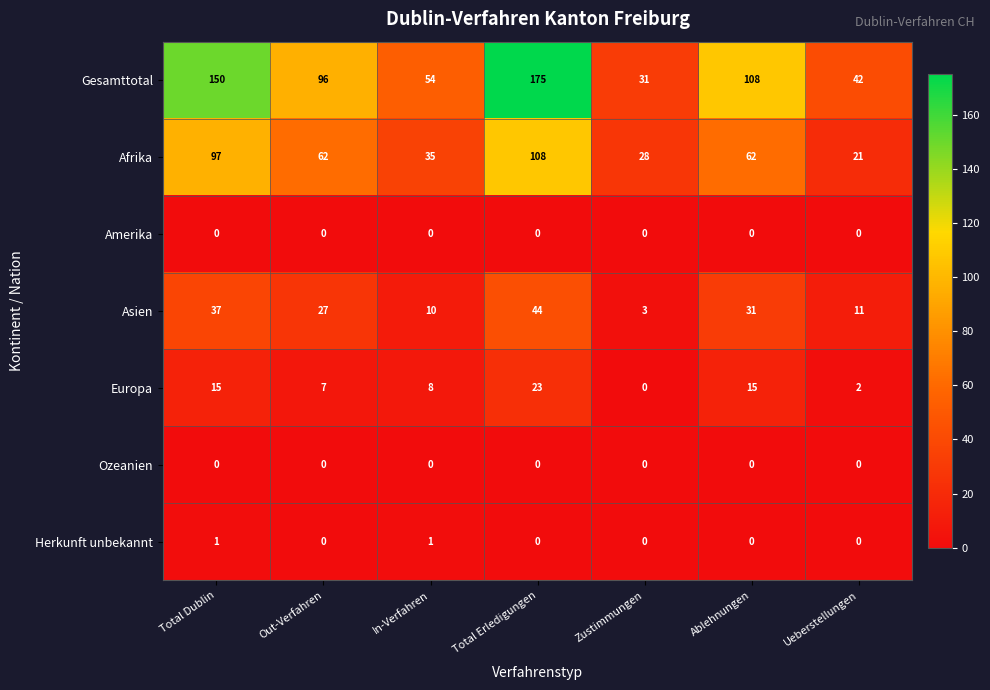

What is the maximum value shown in the chart?

175